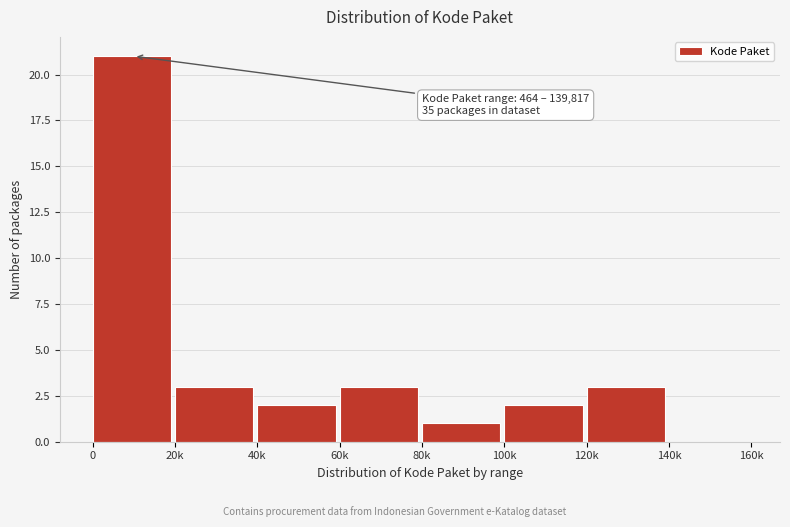

Reading left to right, what are all the values shown in this chart?

0=21	20k=3	40k=2	60k=3	80k=1	100k=2	120k=3	140k=0